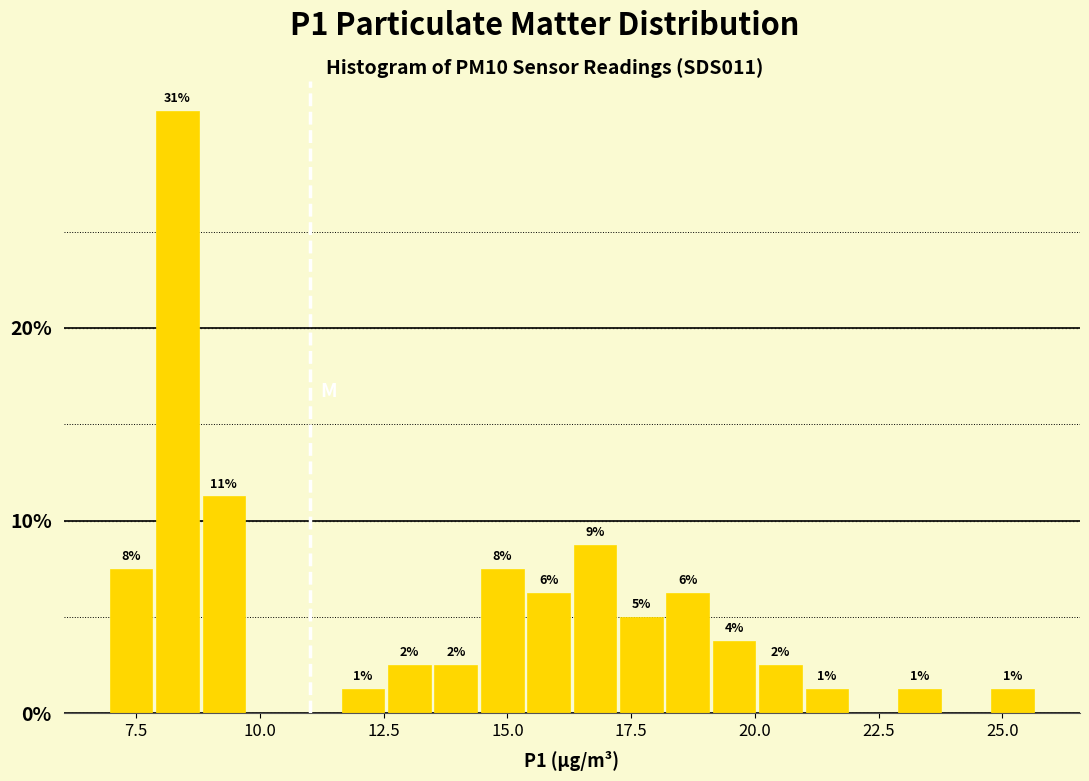

Read against the x-axis, roughly where is the centre of the tallest bar?

8.5